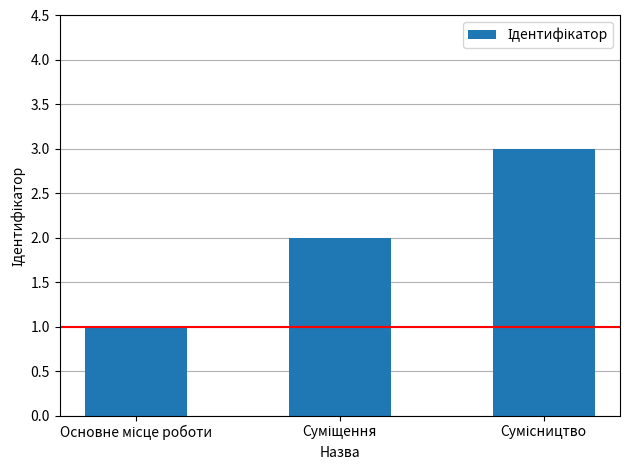

What is the sum of all values?

6